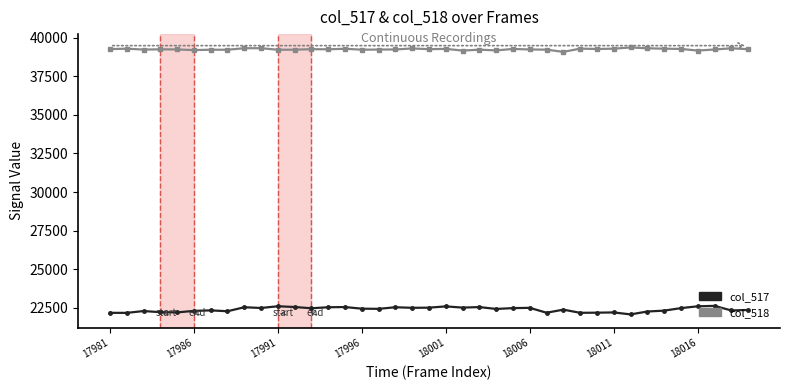

What is the smallest value displayed?

22072